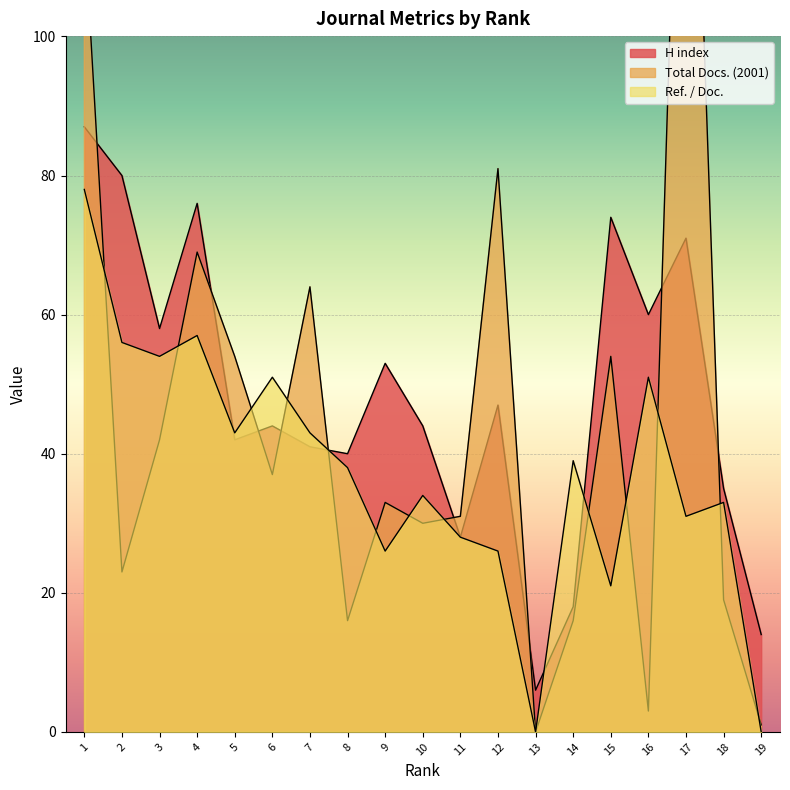

What is the sum of all H index values?

918